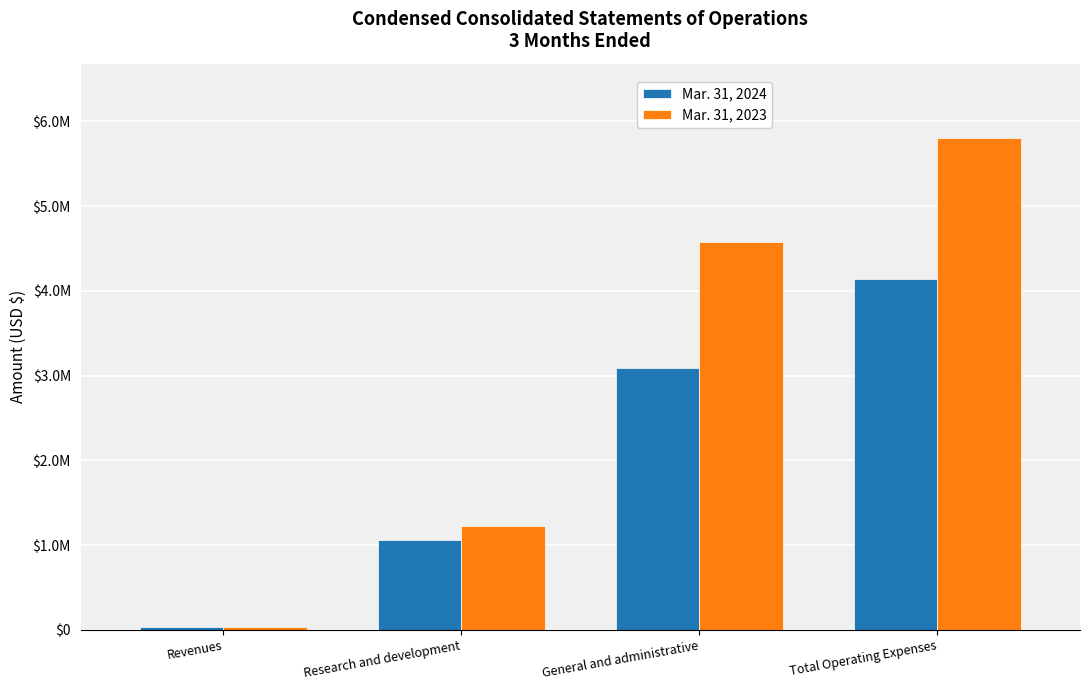

What is the total value across all series at Research and development?

2289876